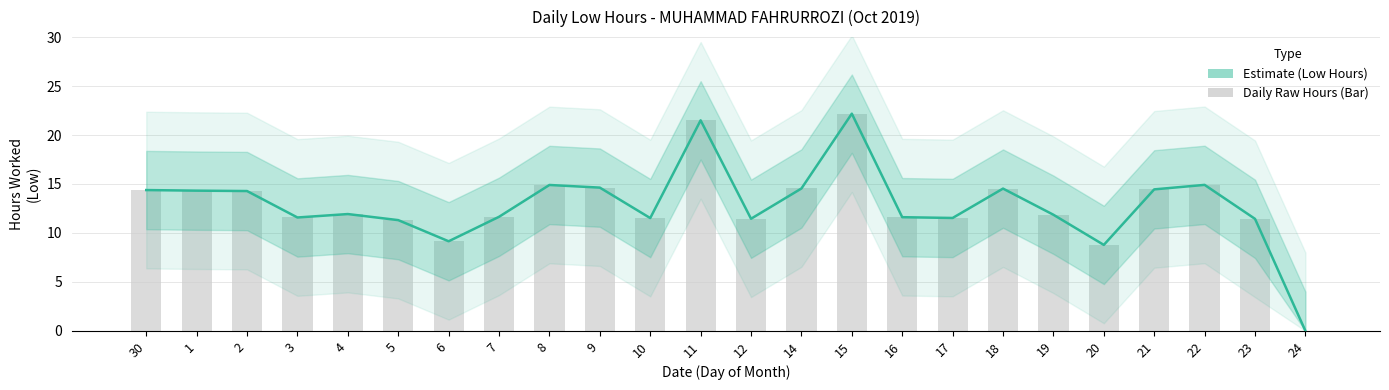

Is it true that Daily Low Hours equals 4.9 at 3?

False